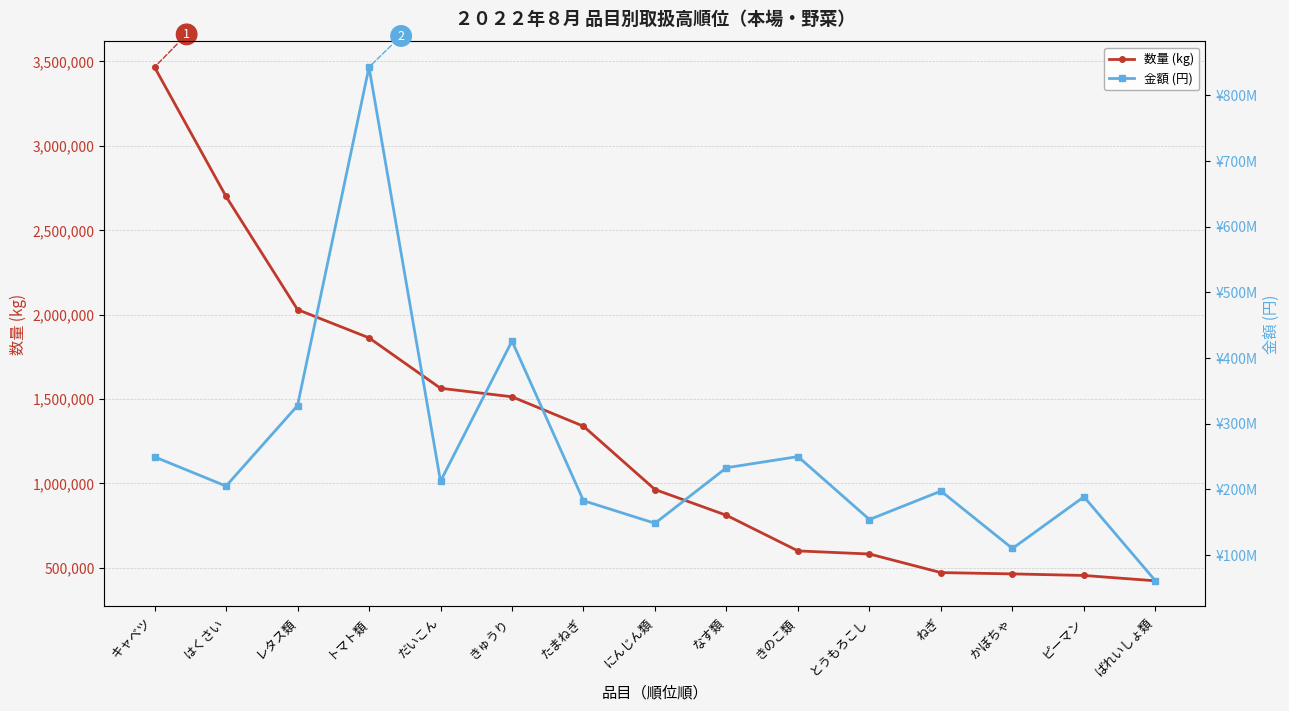

What is the lowest value of the 金額 (円) series?

60525053